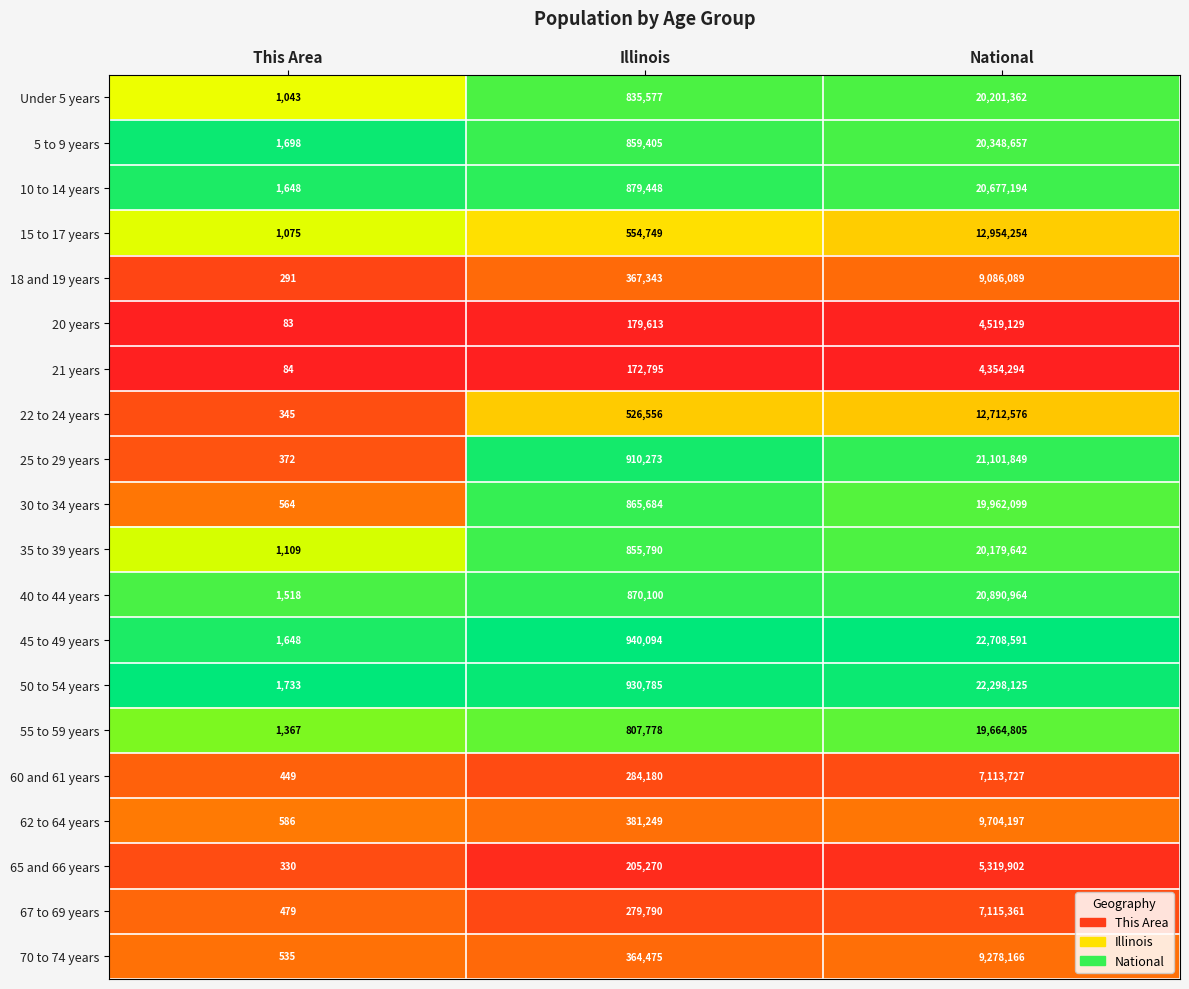

At which category is the sum across all series the highest?

National